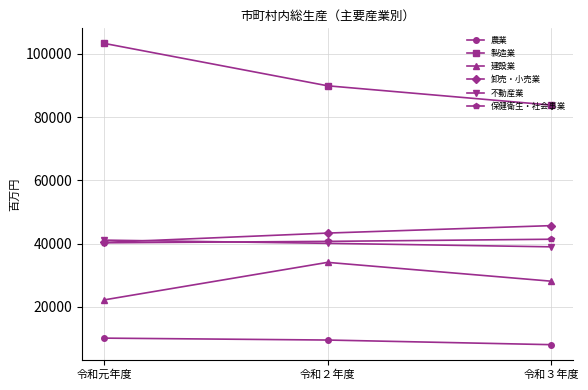

What is the label of the 2nd point from the left?

令和２年度